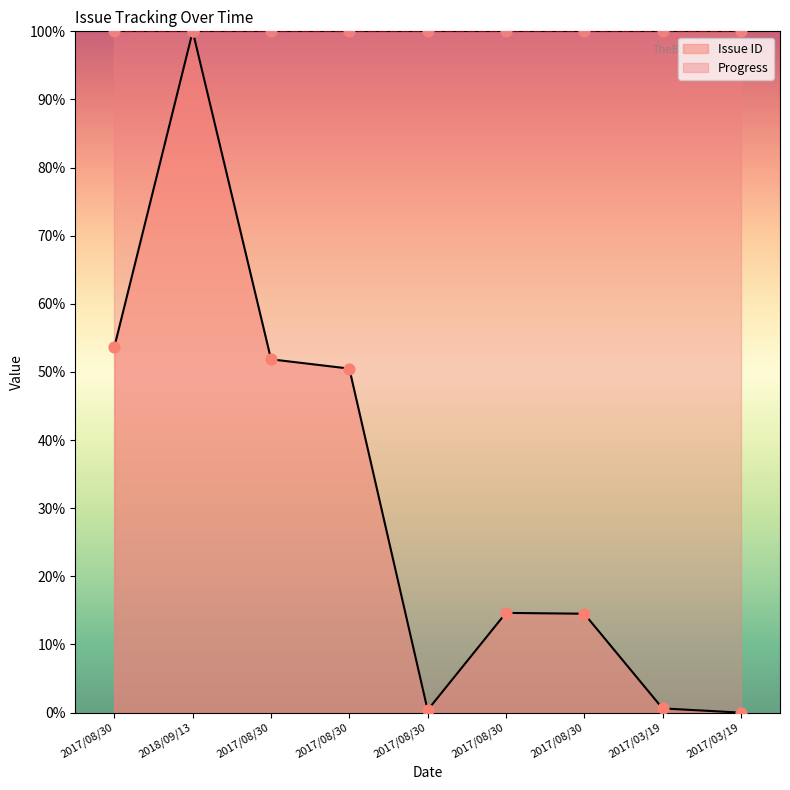

What is the ratio of the value at 2017/08/30 to the value at 2017/08/30?

1.0